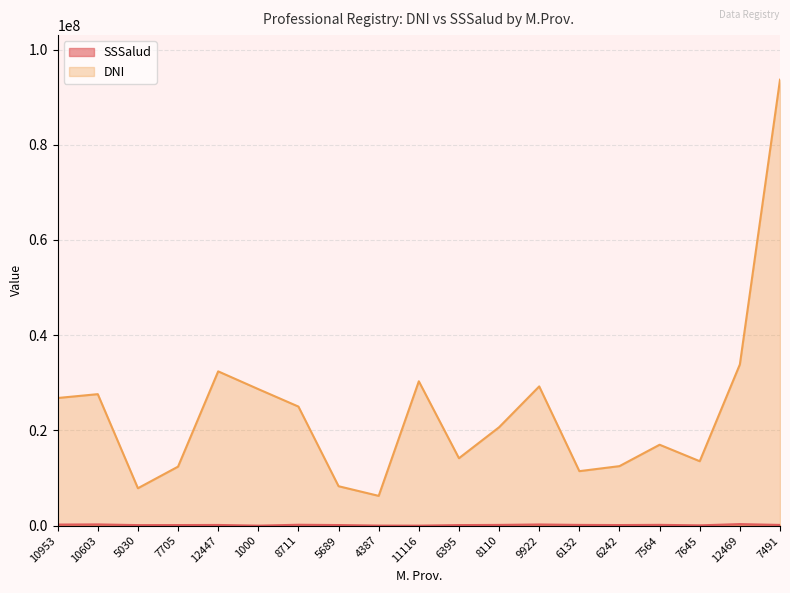

Is the value of SSSalud at 5030 greater than the value of DNI at 12447?

No